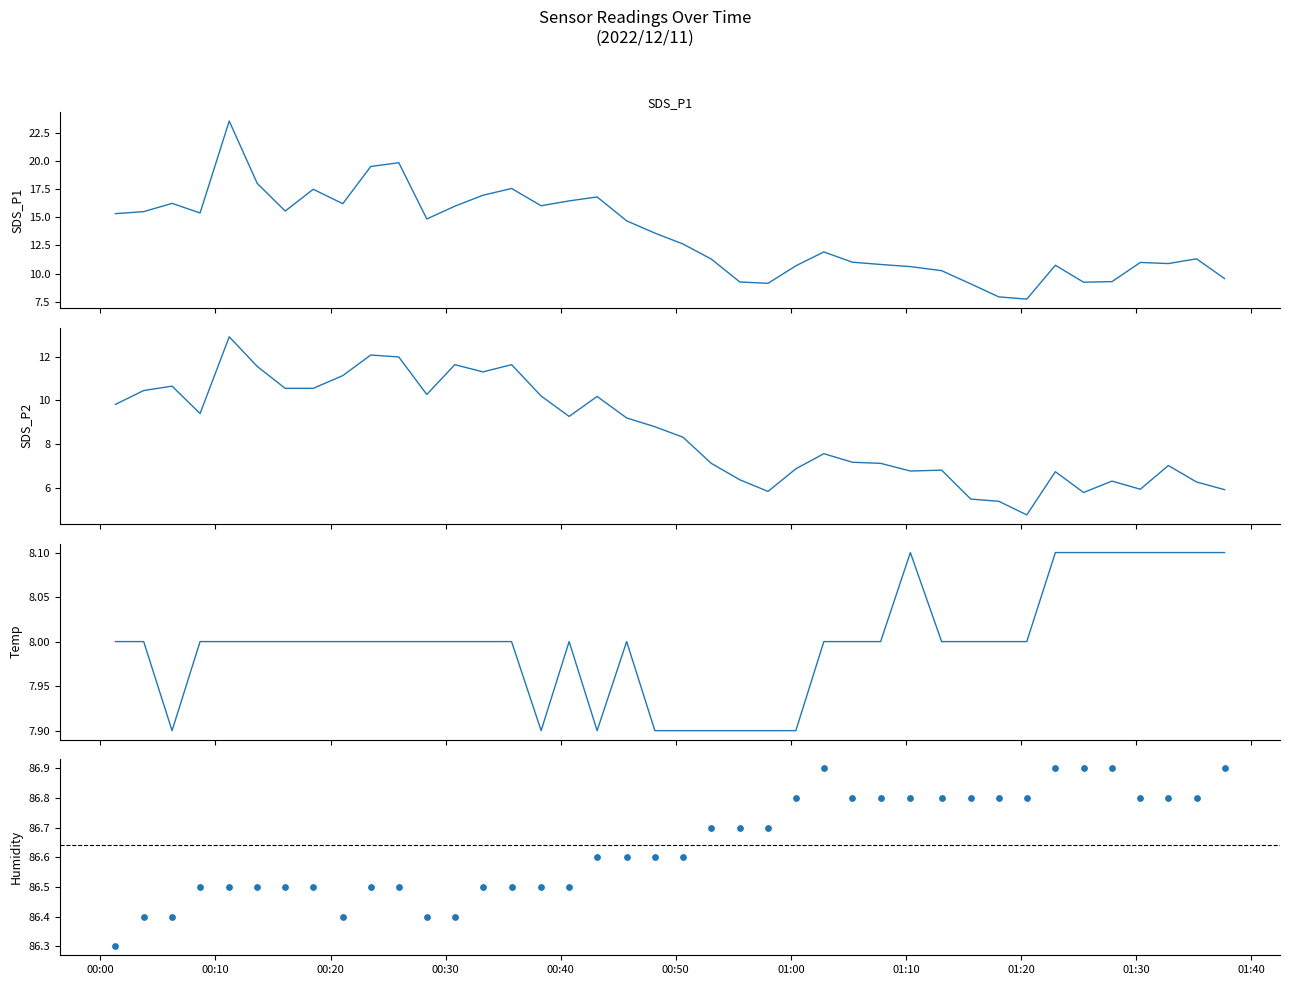

Which series has the largest Y range (max minus min)?

SDS_P1